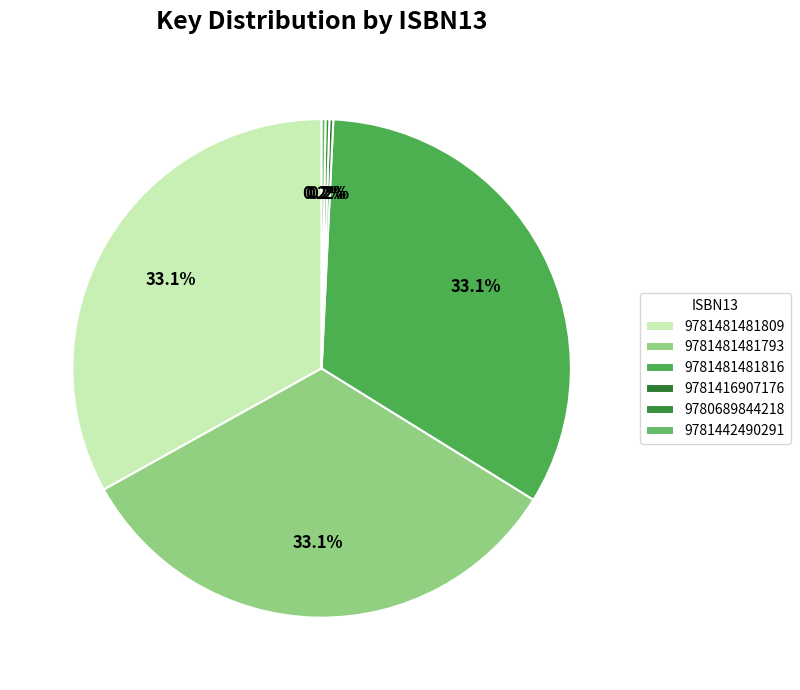

Which category has the biggest portion of the pie?

9781481481809